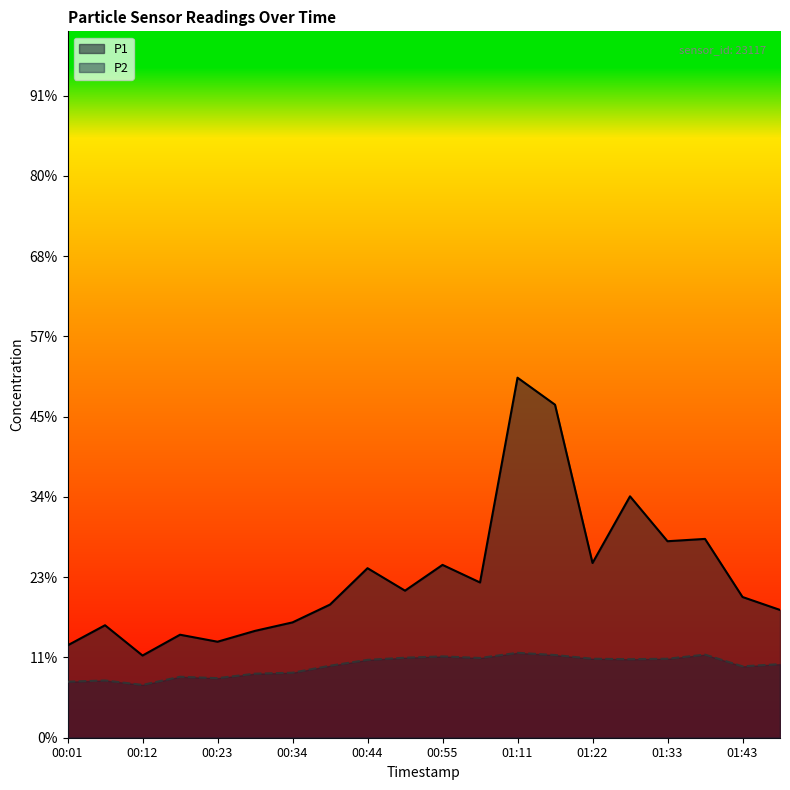

At 00:01, list the series in order from smallest to largest.

P2, P1